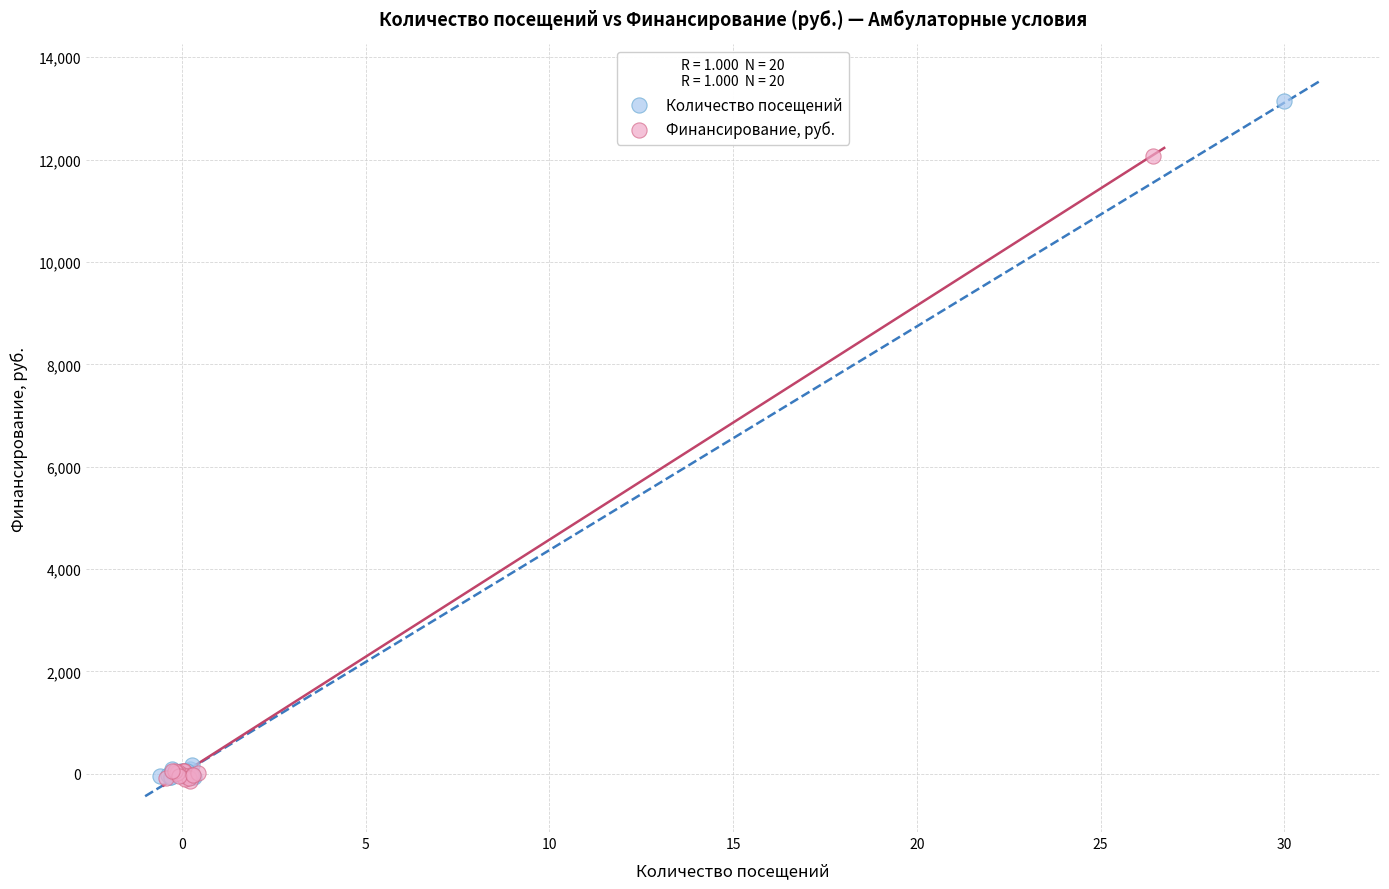

Which series has the largest Y range (max minus min)?

Количество посещений